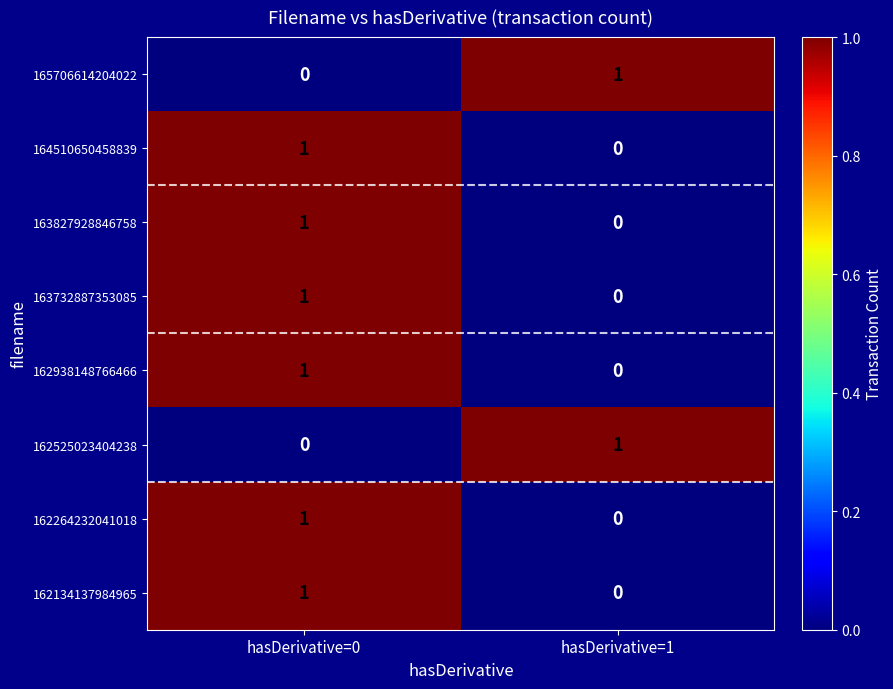

Count the number of data series in this chart.

8